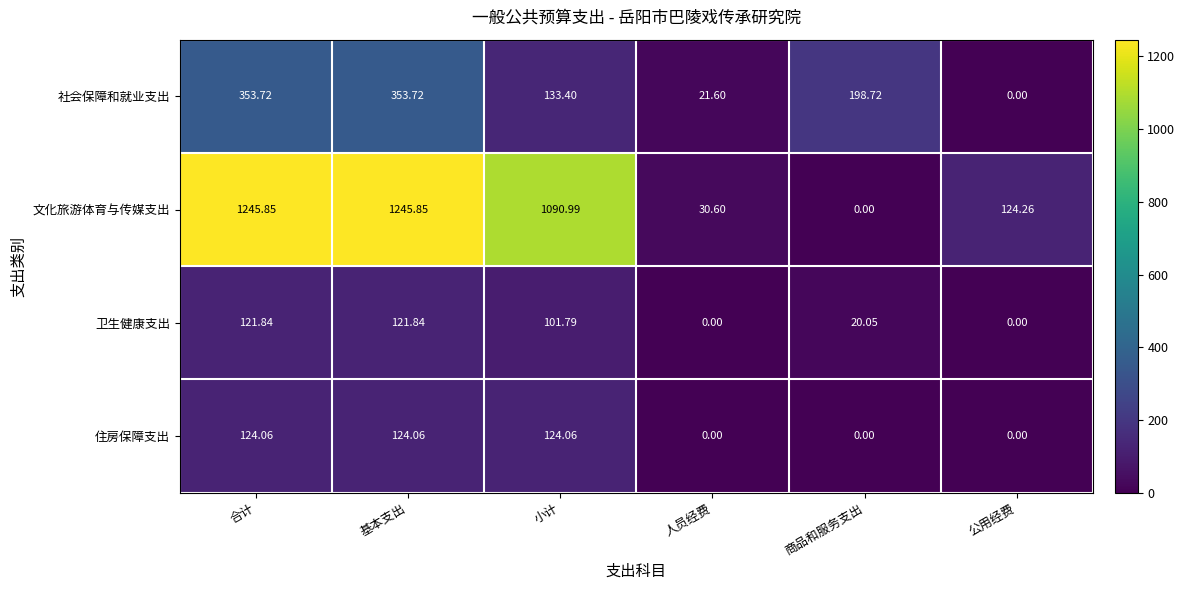

What is the difference between the highest and lowest values at 商品和服务支出?

198.7